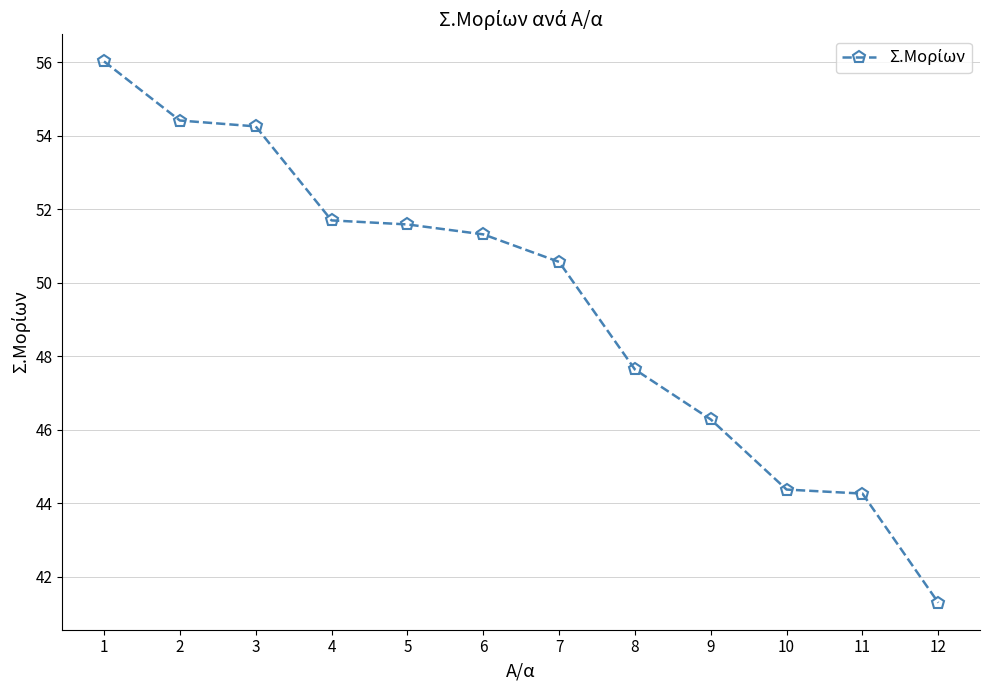

What is the sum of the values at 3 and 9?

100.5